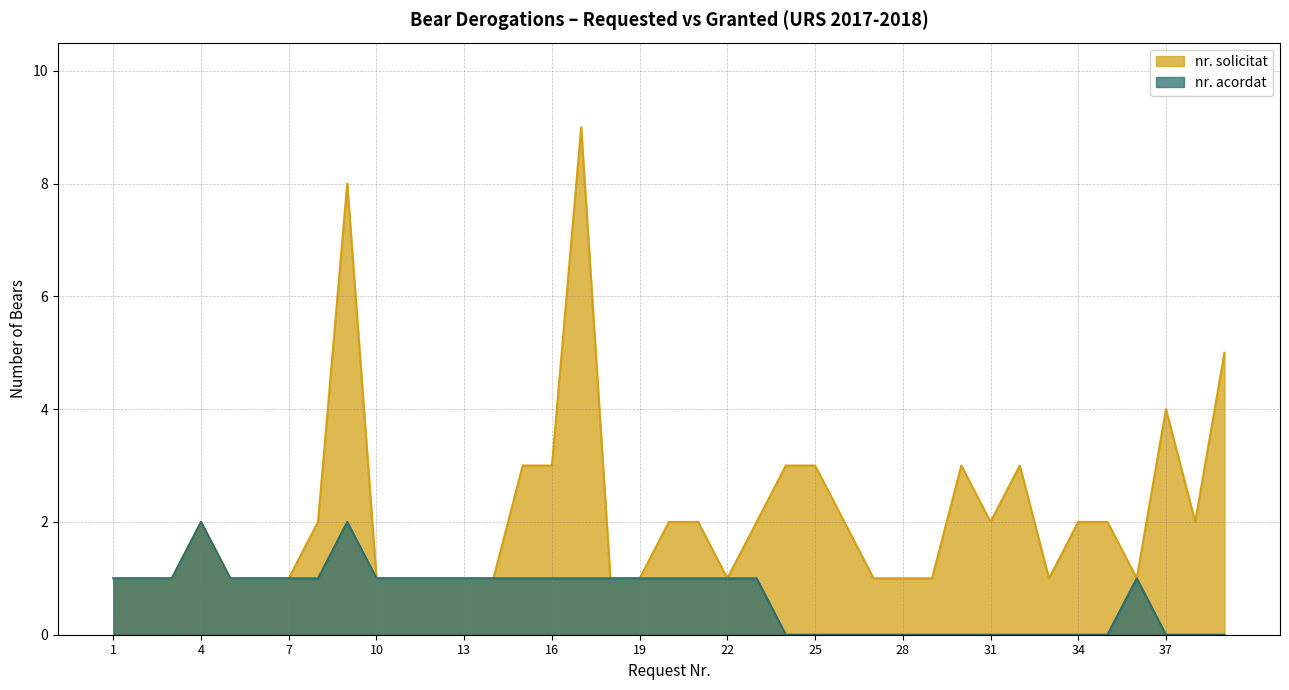

Which label corresponds to the largest value in the chart?

17